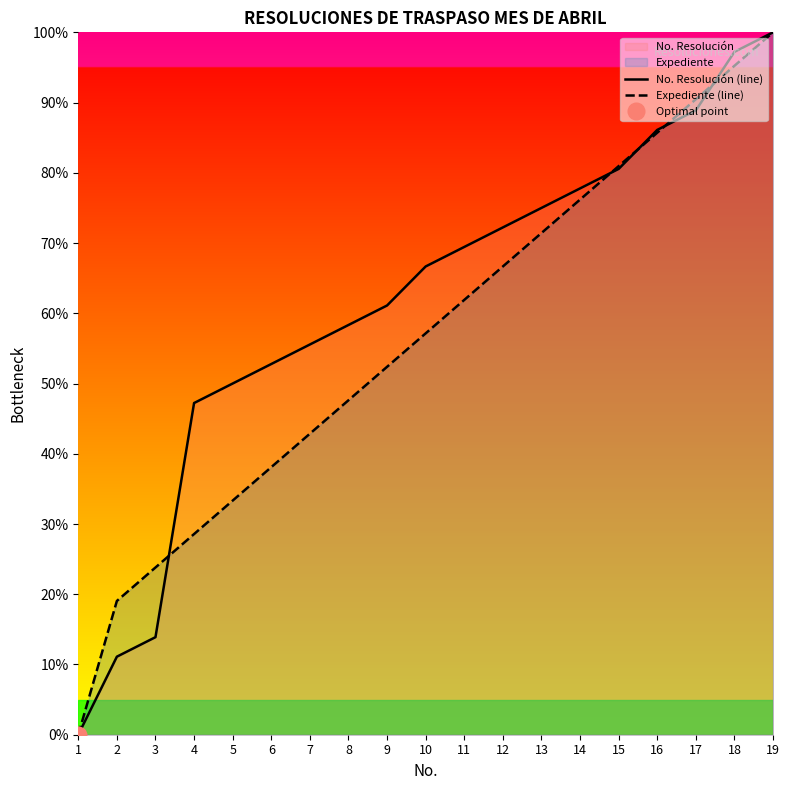

True or false: Expediente (line) has more than 1 interior local peaks.

False